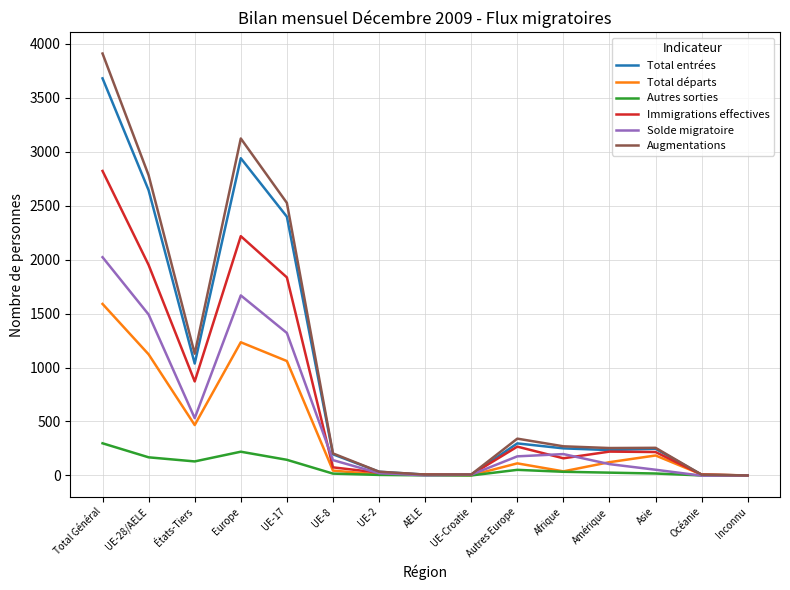

What is the sum of the Immigrations effectives values at Océanie and Europe?

2224